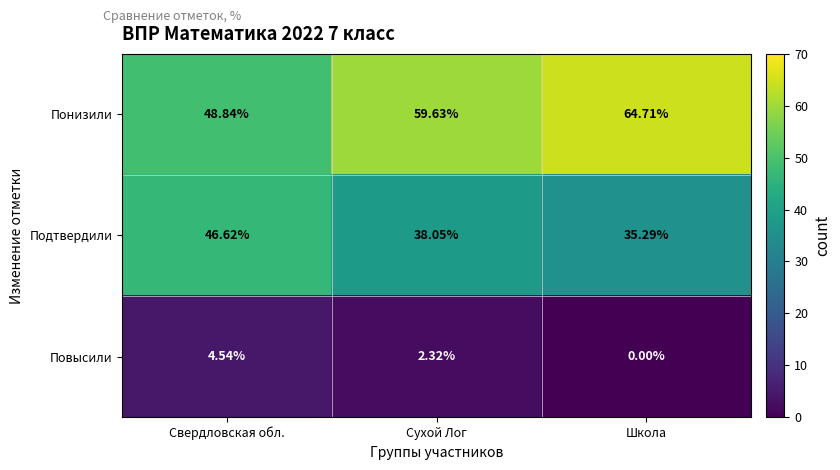

At which label does Повысили reach its peak?

Свердловская обл.